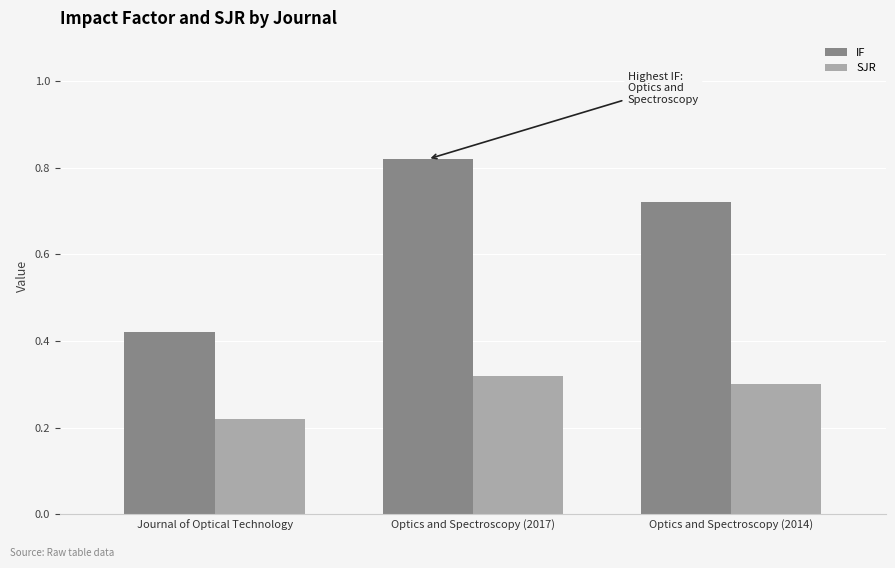

Does the chart contain any negative values?

No